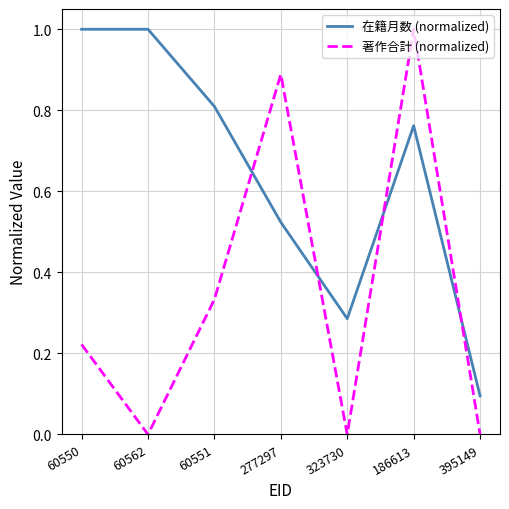

Which series has the widest spread of values?

著作合計 (normalized)